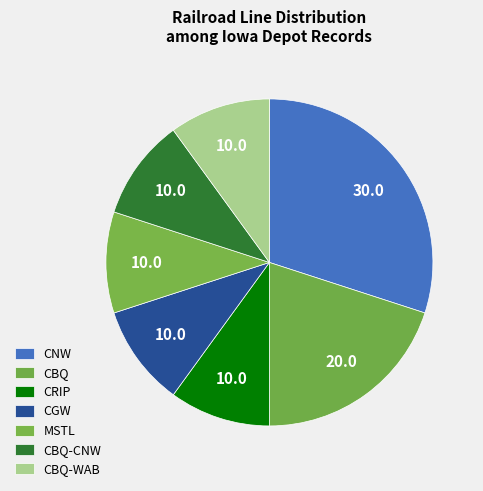

How many segments does this pie chart have?

7